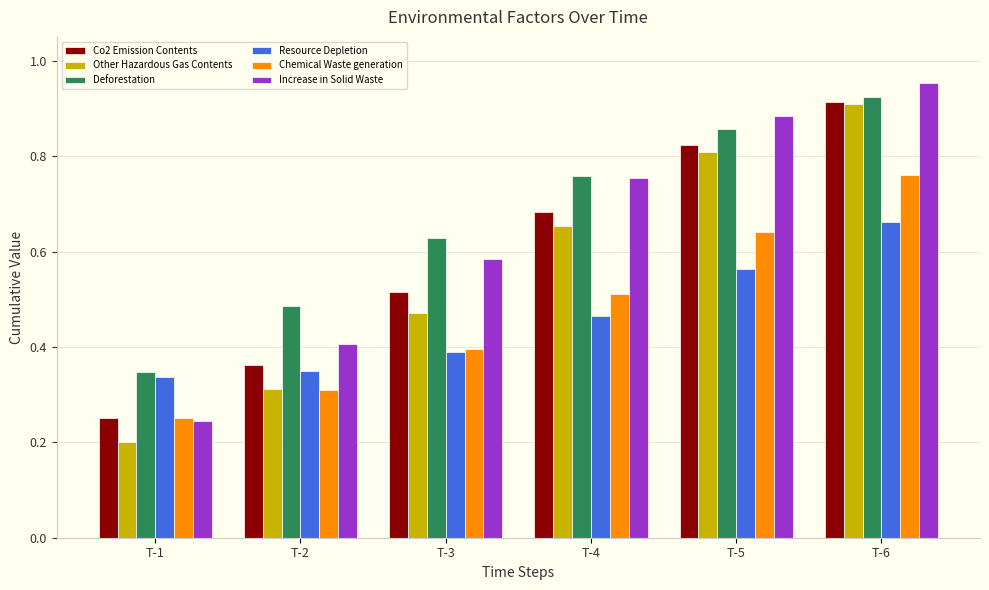

List the labels in order of Deforestation value, largest first.

T-6, T-5, T-4, T-3, T-2, T-1